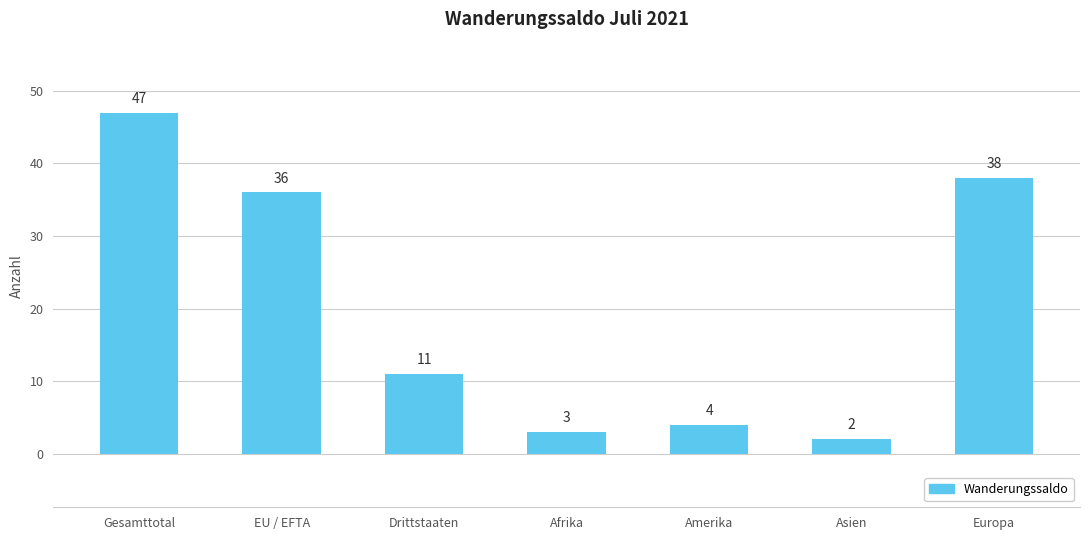

How many data points does each series have?

7